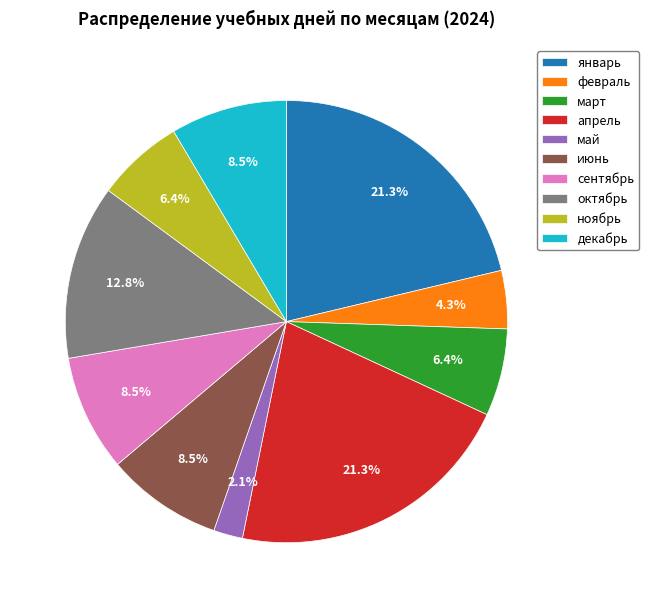

Does октябрь account for over 50% of the chart?

No